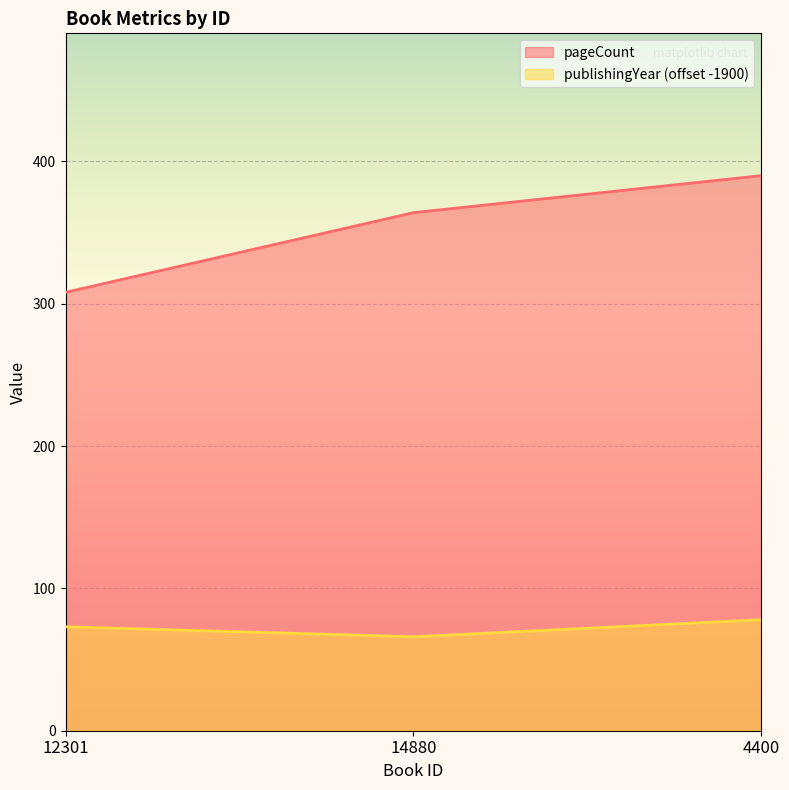

At which category is the sum across all series the highest?

4400